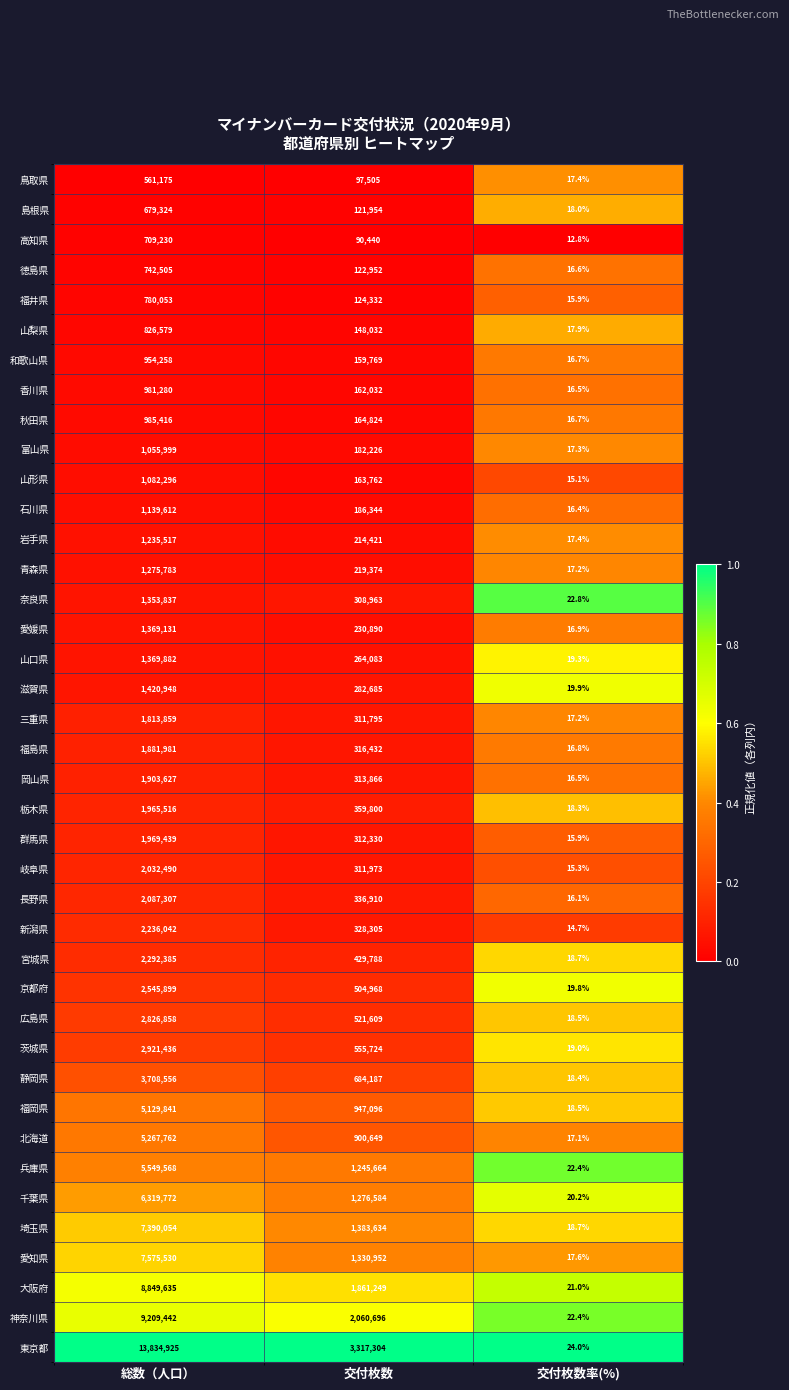

Where is 岡山県 nearest to the value 951821?

交付枚数